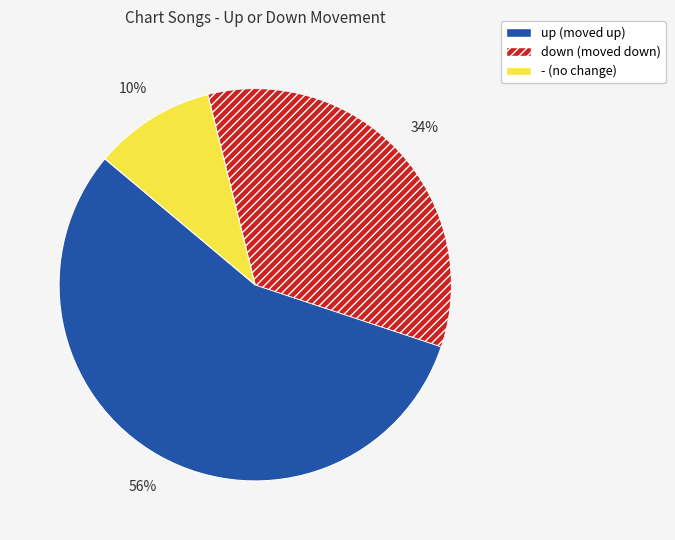

Do up and down together represent more than half of the pie?

Yes